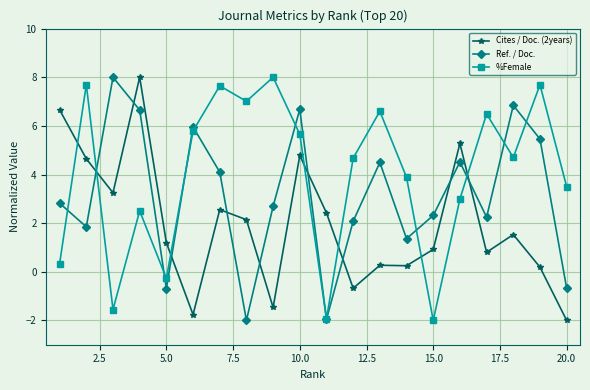

Which series has the largest total across all categories?

%Female